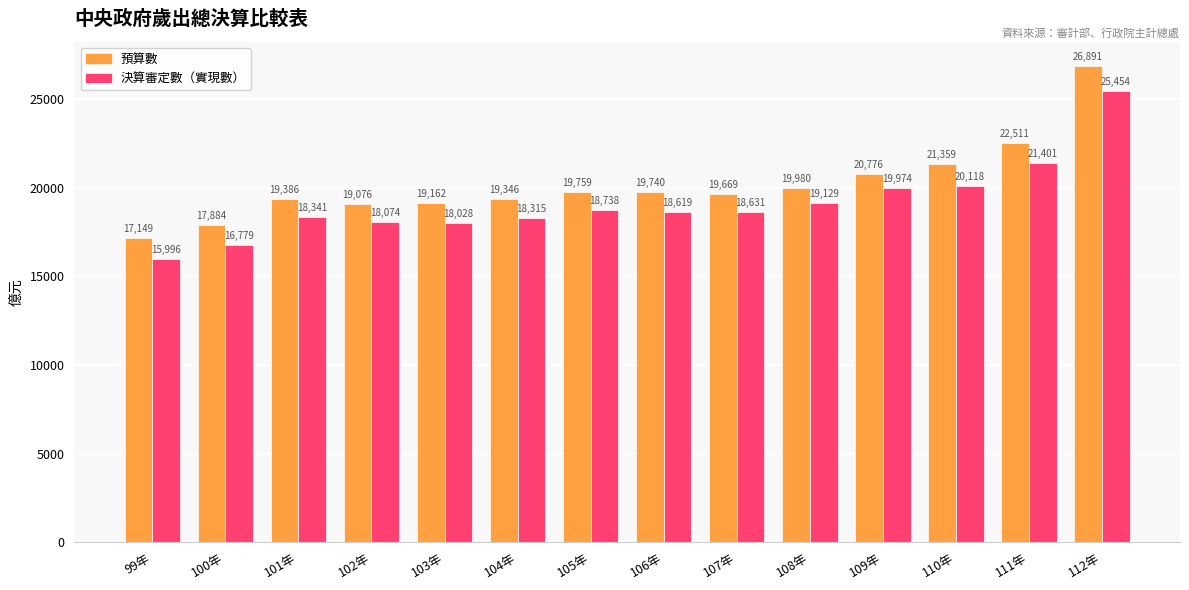

Which series has the largest range (max minus min)?

預算數